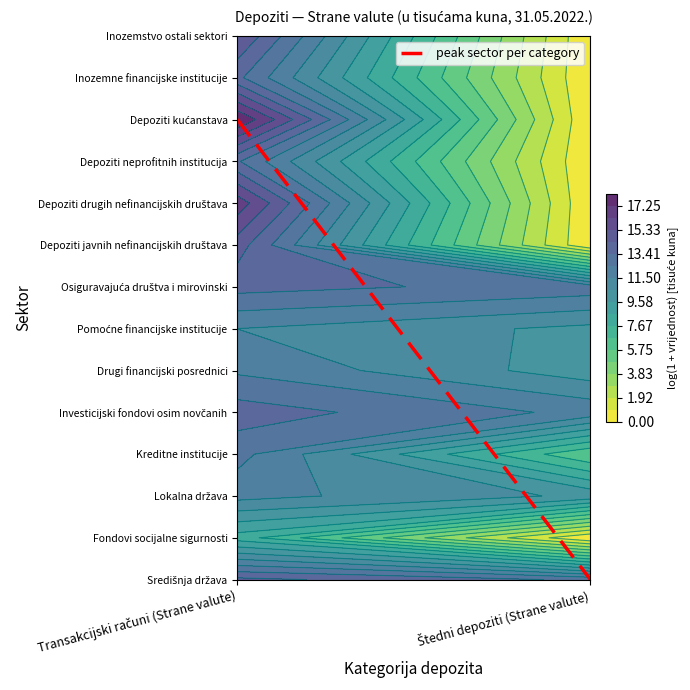

Rank the categories by value from highest to lowest.

Transakcijski računi (Strane valute), Štedni depoziti (Strane valute)